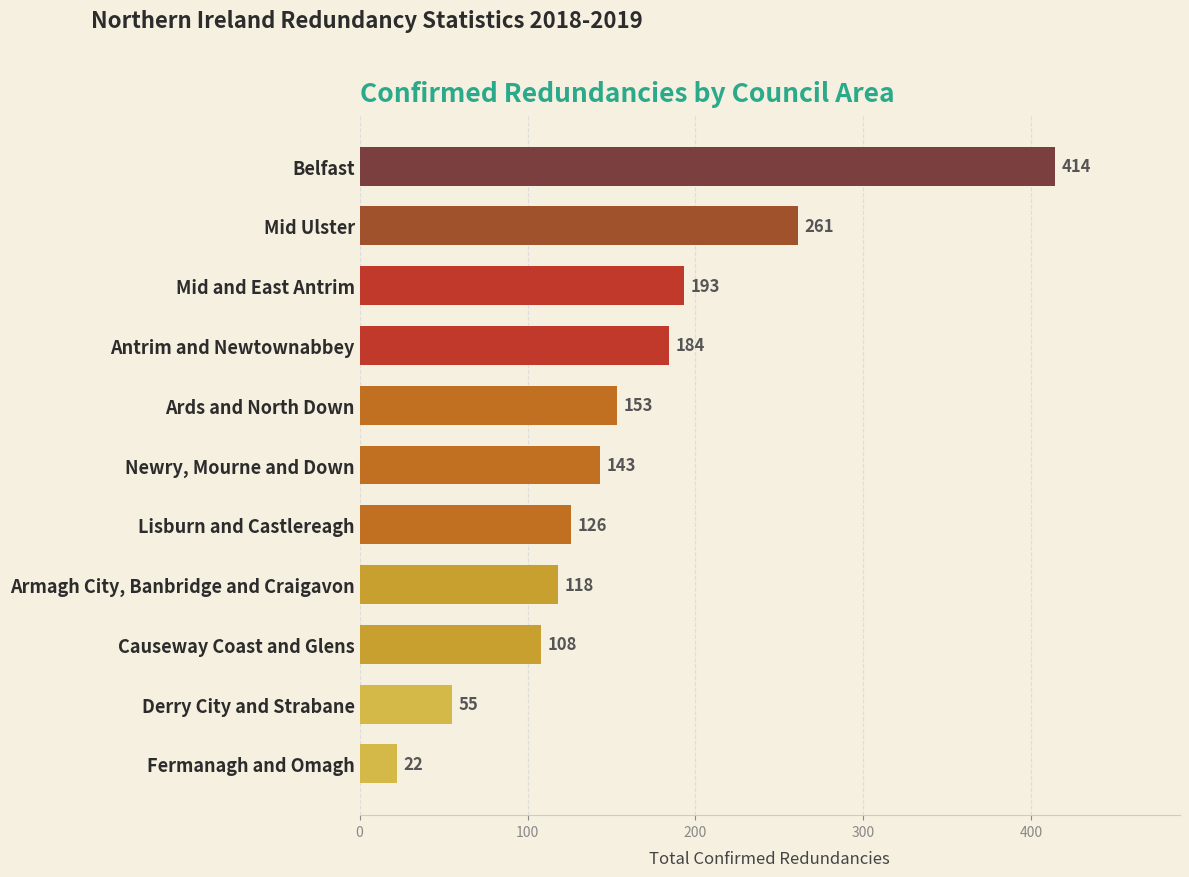

What is the ratio of the value at Causeway Coast and Glens to the value at Belfast?

0.3